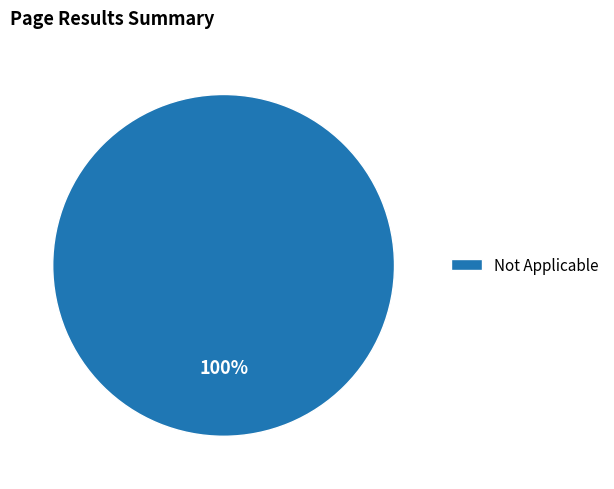

Does Not Applicable represent more than half of the total?

Yes